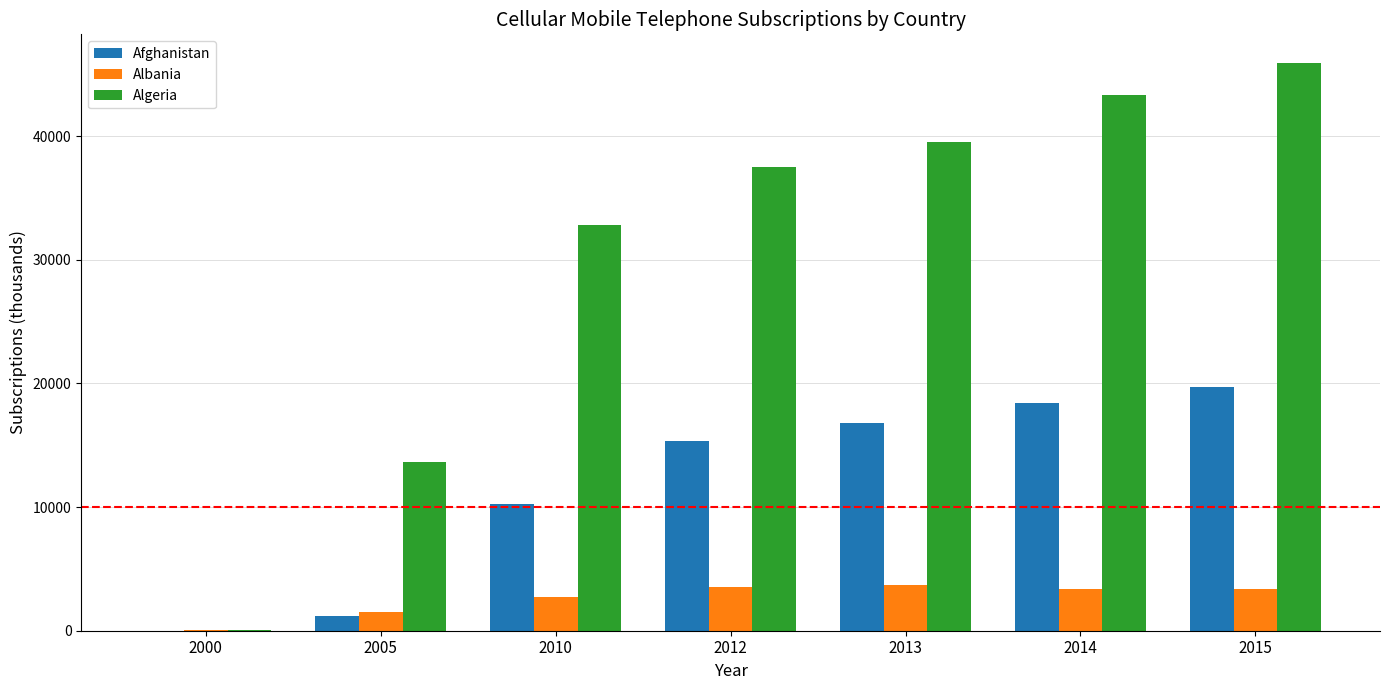

At which label does Afghanistan reach its peak?

2015